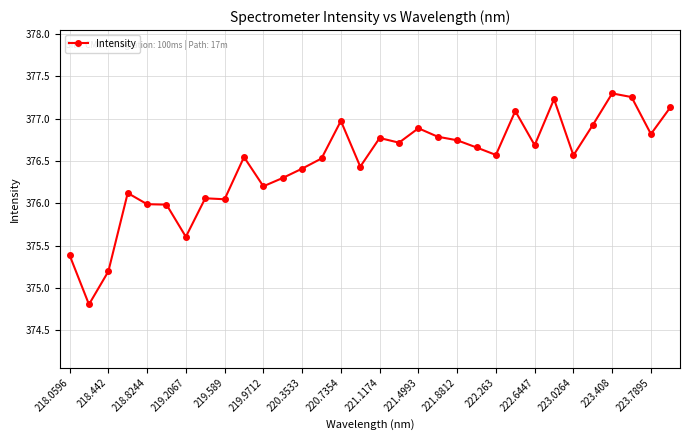

What is the value of the 11th point from the left?

376.2